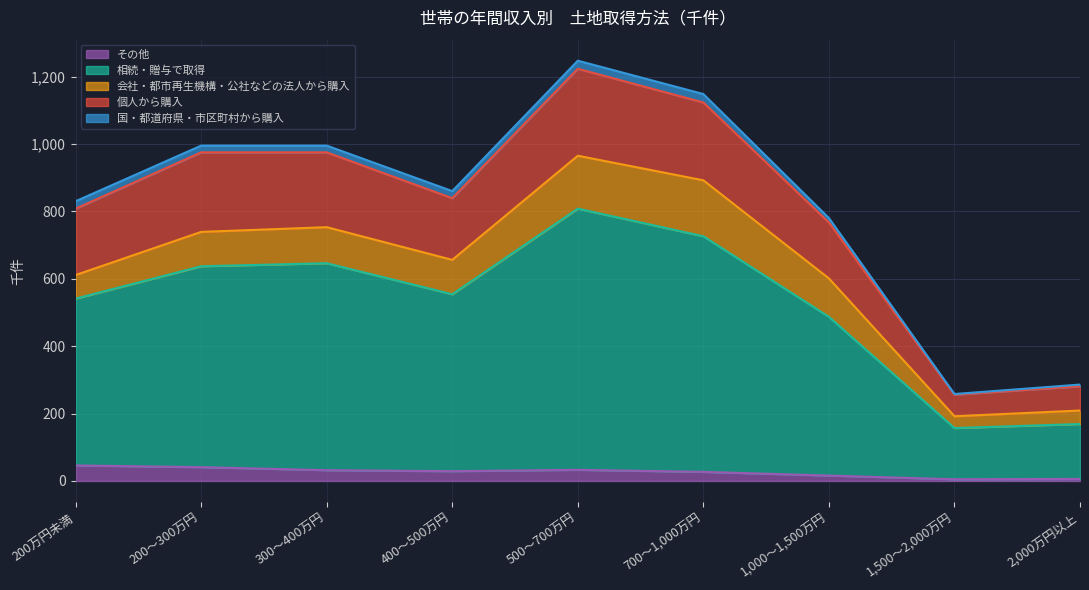

How many lines are shown in the chart?

5